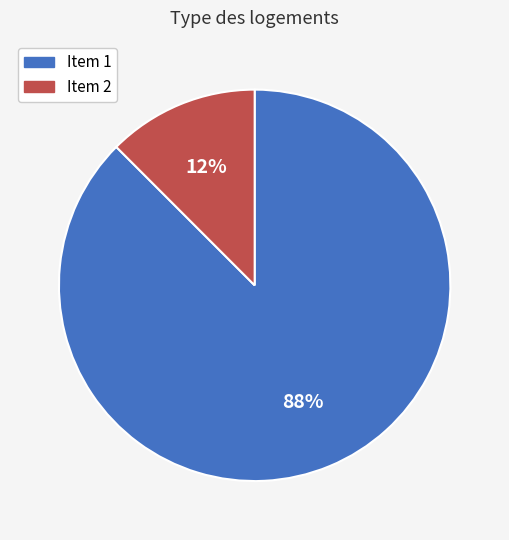

Between Item 2 and Item 1, which is larger?

Item 1